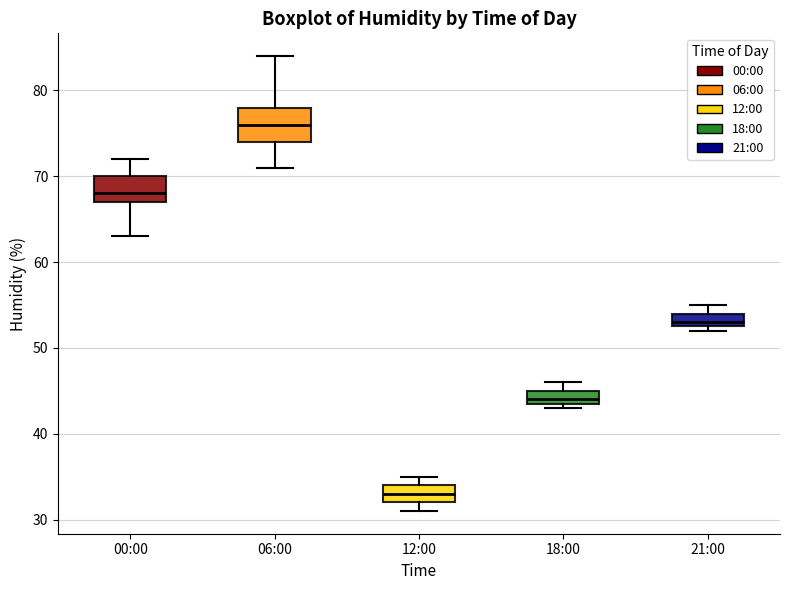

Comparing the boxes themselves (not the whiskers), which one is the tallest?

06:00